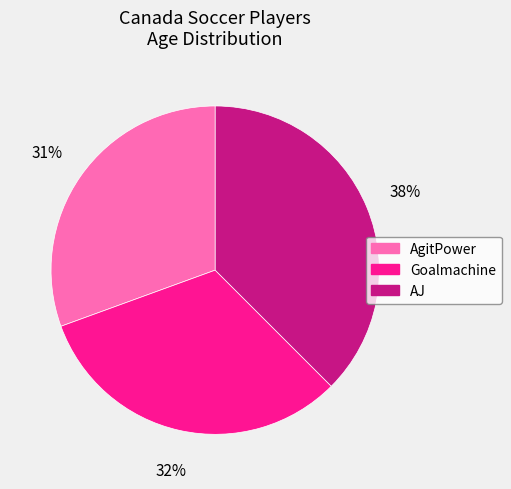

To the nearest percent, what is the average slice percentage?

33%